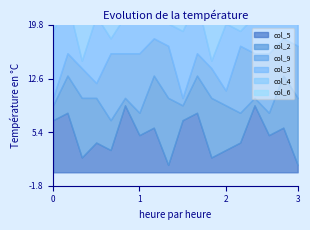

How many data points does each series have?

18